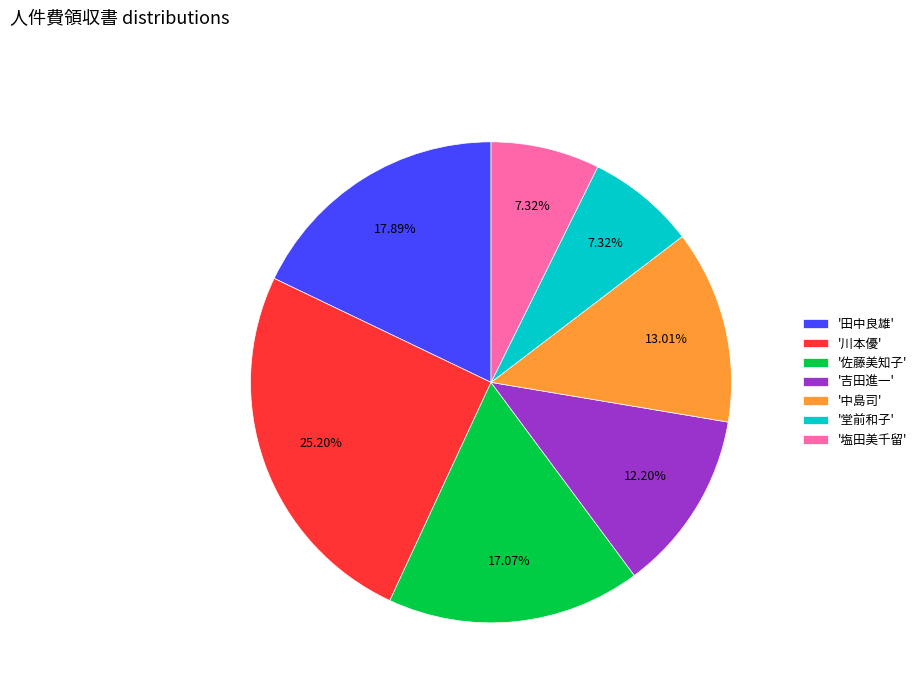

Combined, do '塩田美千留' and '田中良雄' account for over 50%?

No